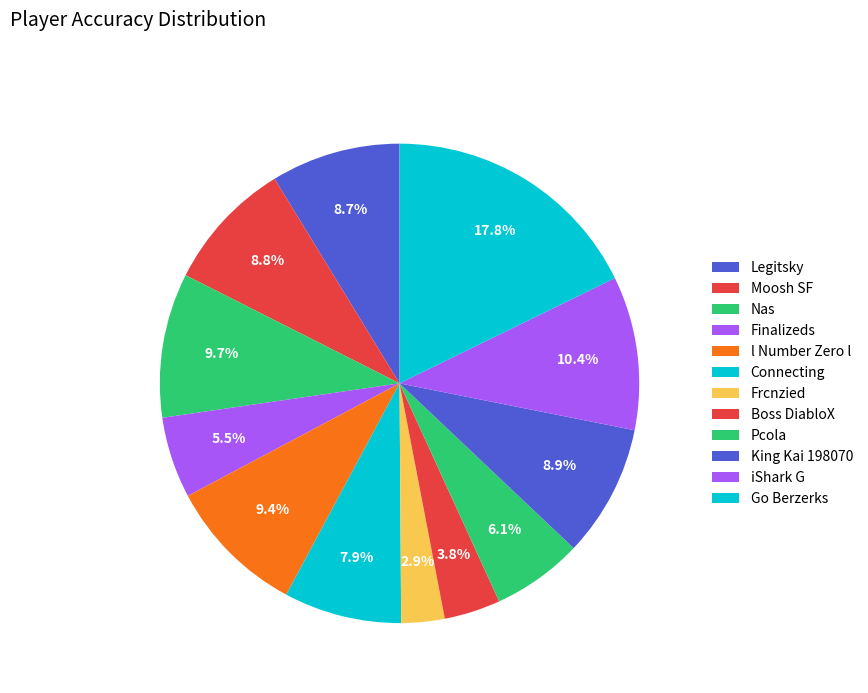

How many slices are in this pie chart?

12